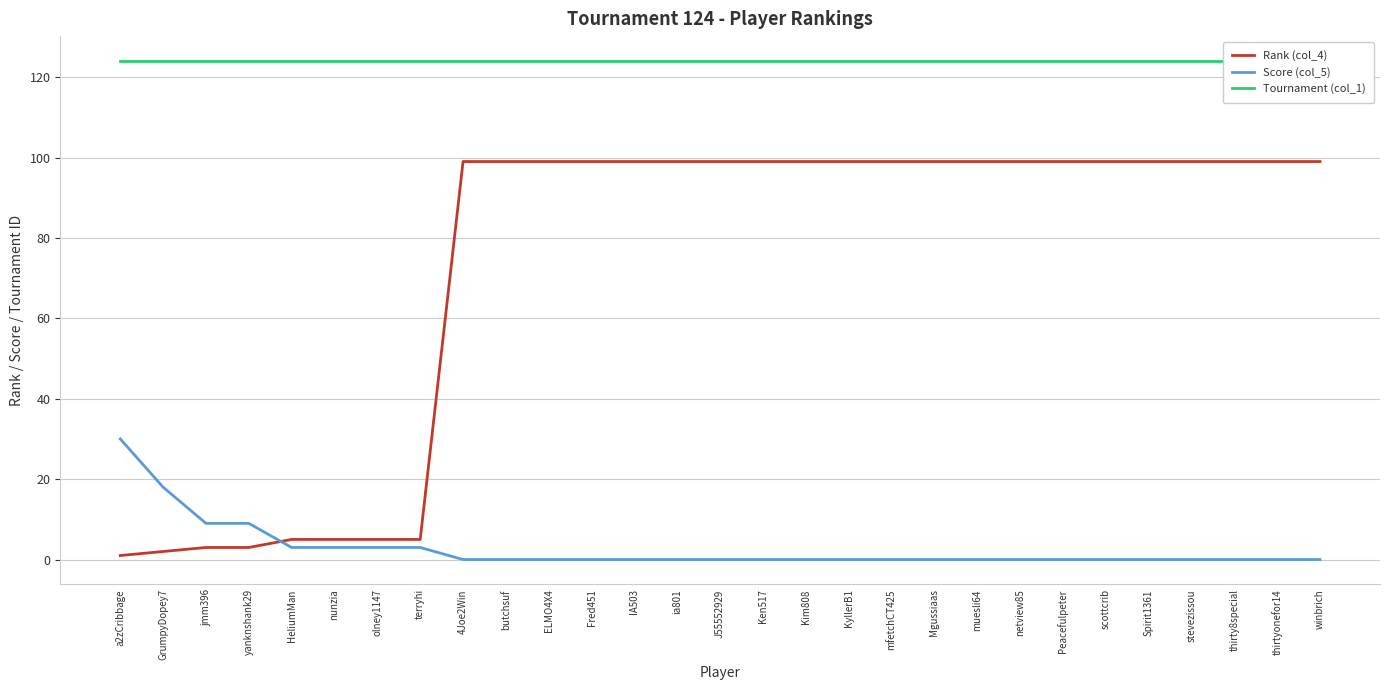

True or false: Rank (col_4) has more than 2 points higher than both neighbors.

False